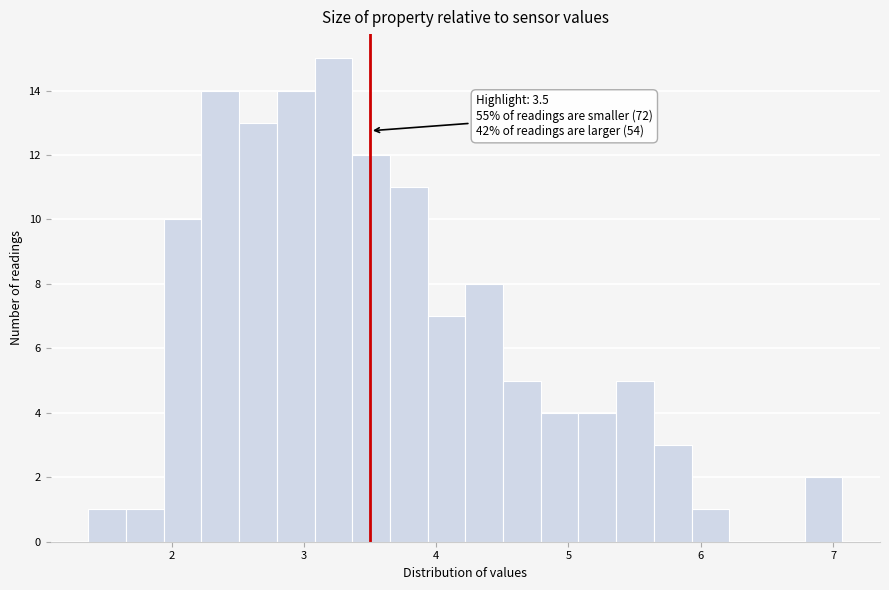

Around what value on the x-axis is the tallest bar? Give the approximate position of its centre, as read against the axis.

3.2